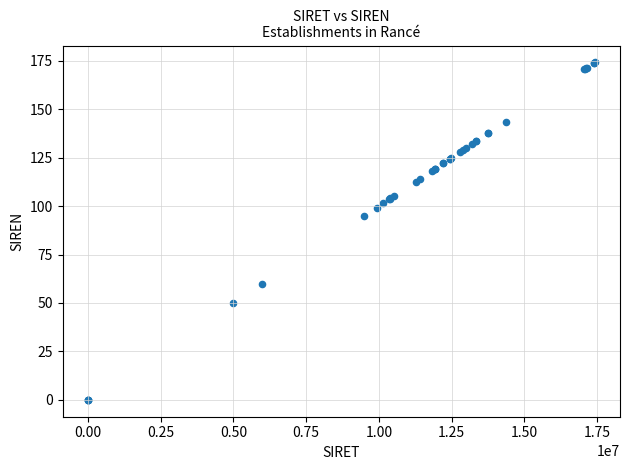

What Y value in the scatter plot is closest to 87?

94.8